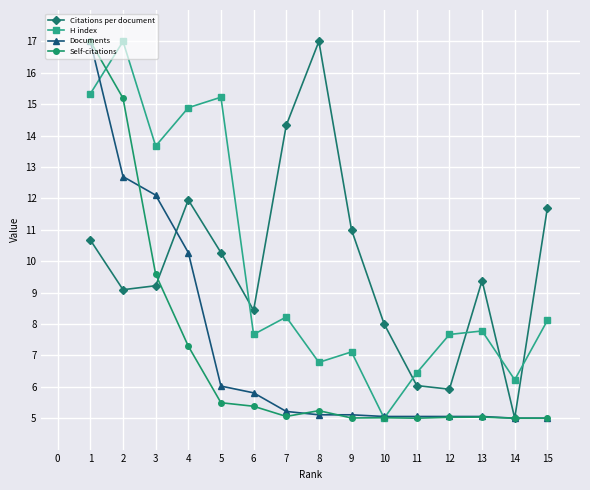

Is the value of Documents at 2 greater than the value of Self-citations at 9?

Yes